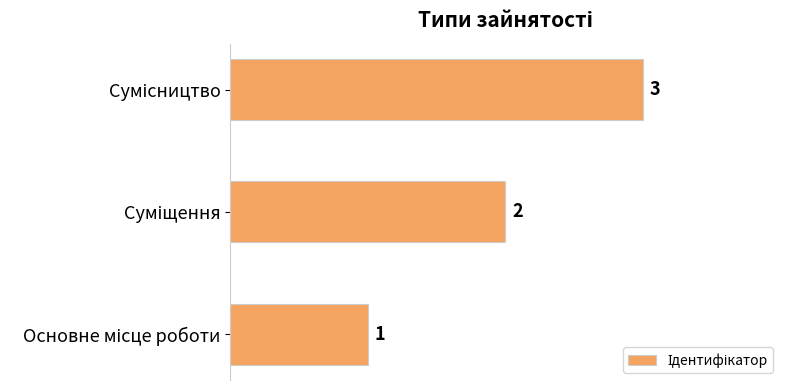

What is the sum of all values?

6